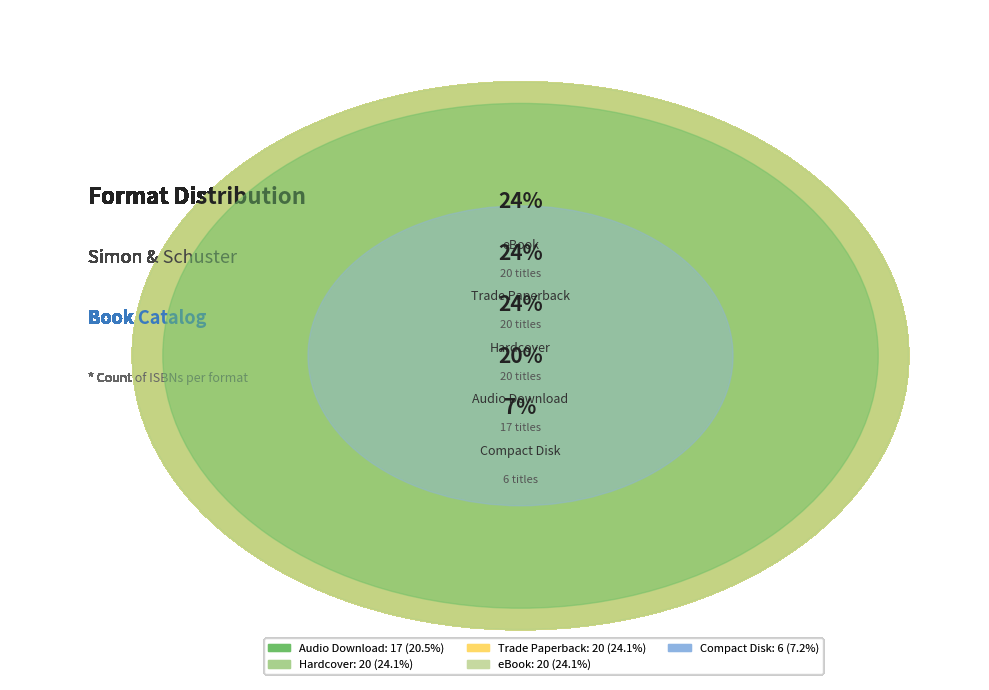

Is there a majority slice in this chart?

No